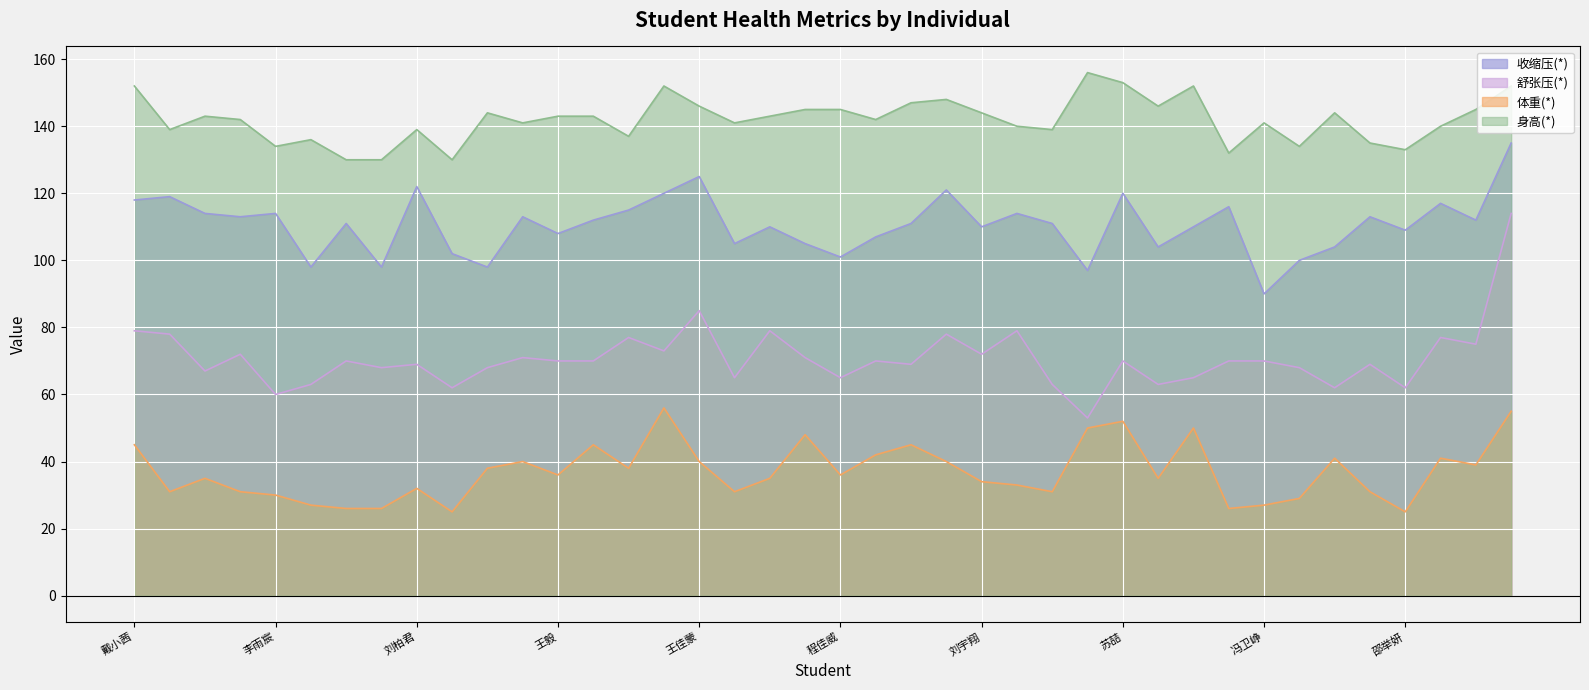

What position from the left is 杨帆?

12